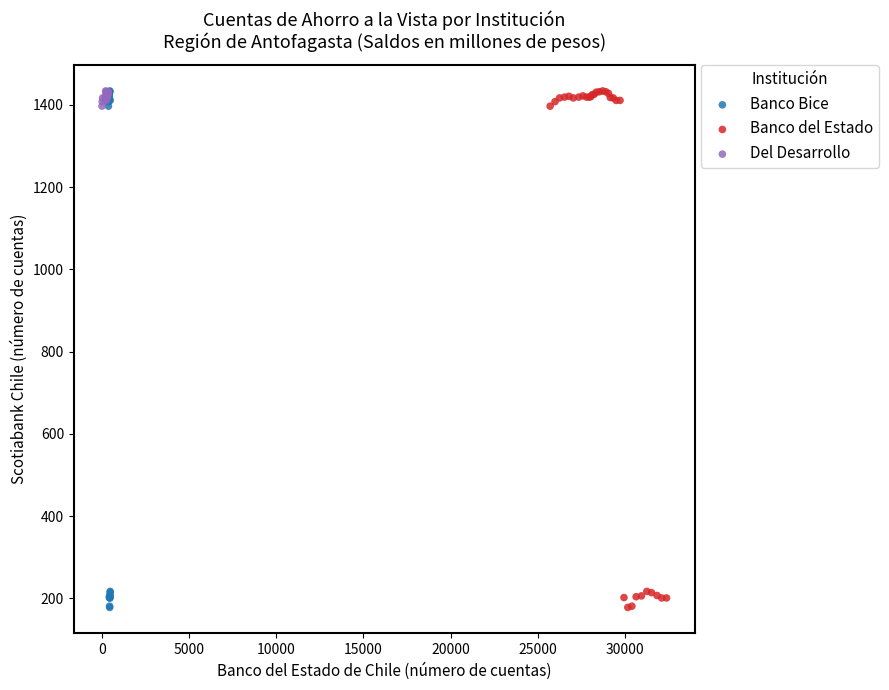

What are all the series names shown in the legend?

Banco Bice, Banco del Estado, Del Desarrollo